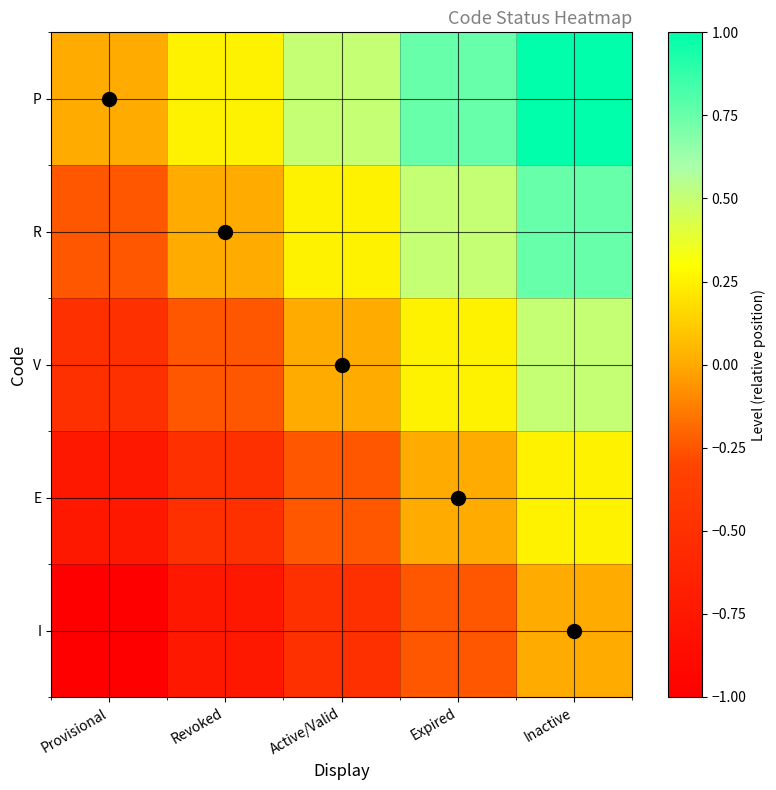

At how many categories does at least one series exceed 0?

4